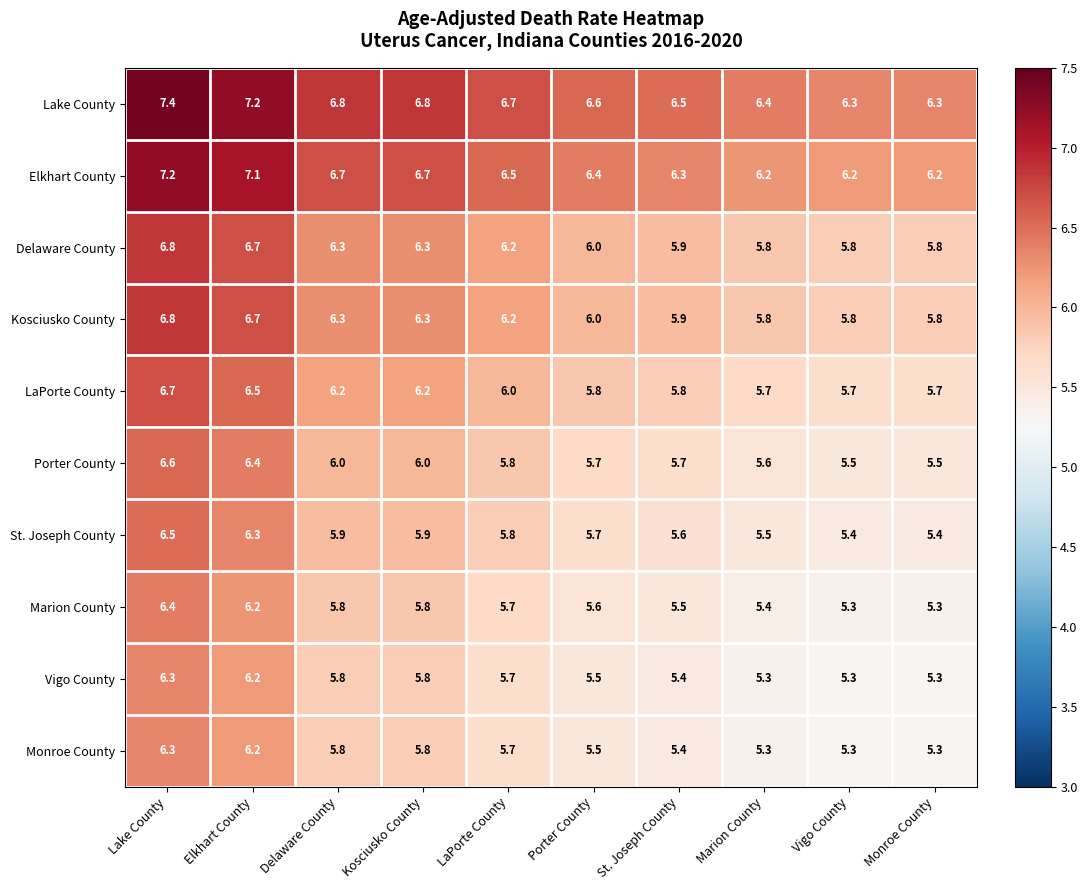

Which series has the largest total across all categories?

Lake County